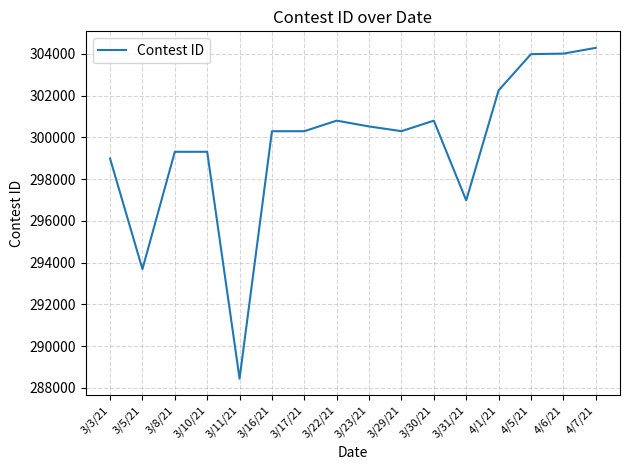

What is the minimum value shown in the chart?

288447